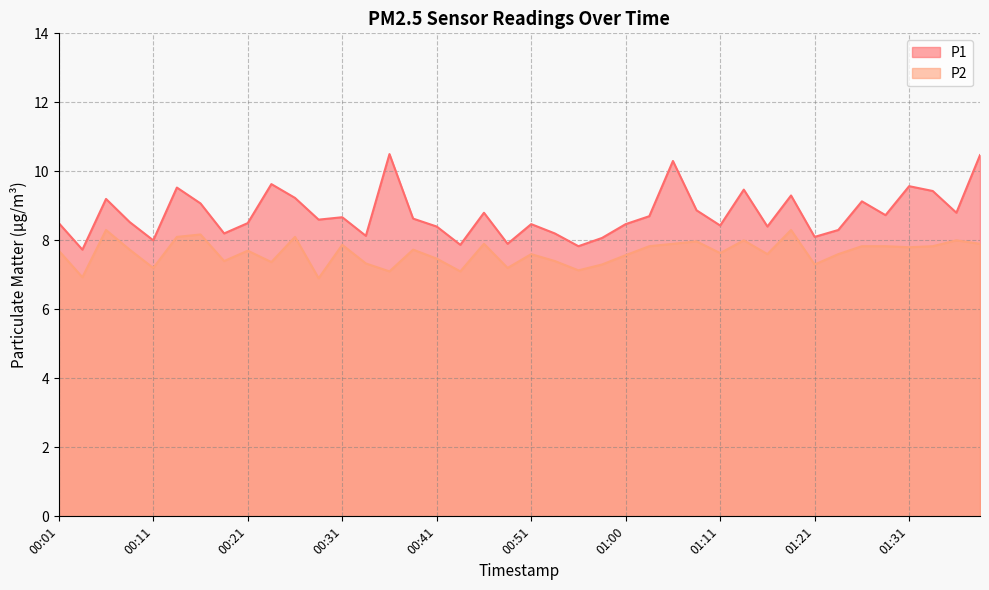

Where is the first local maximum for P2?

00:06